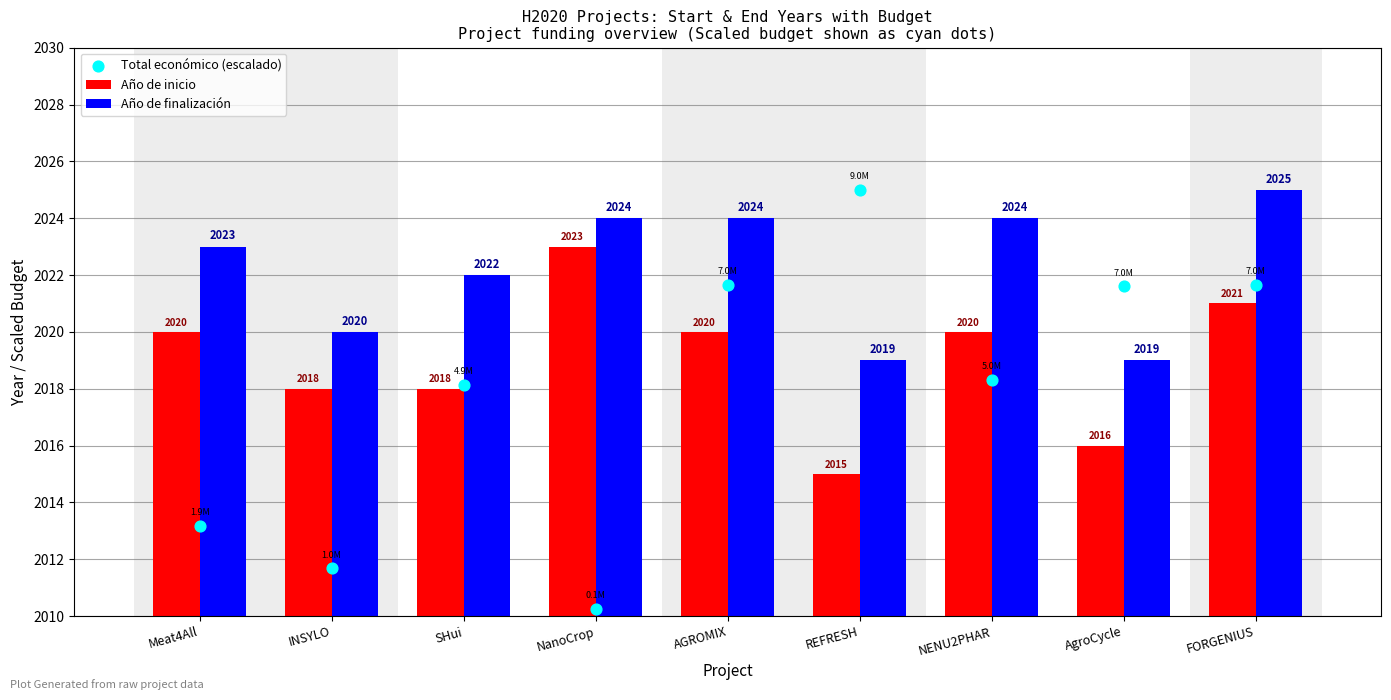

At which category is the sum across all series the highest?

FORGENIUS